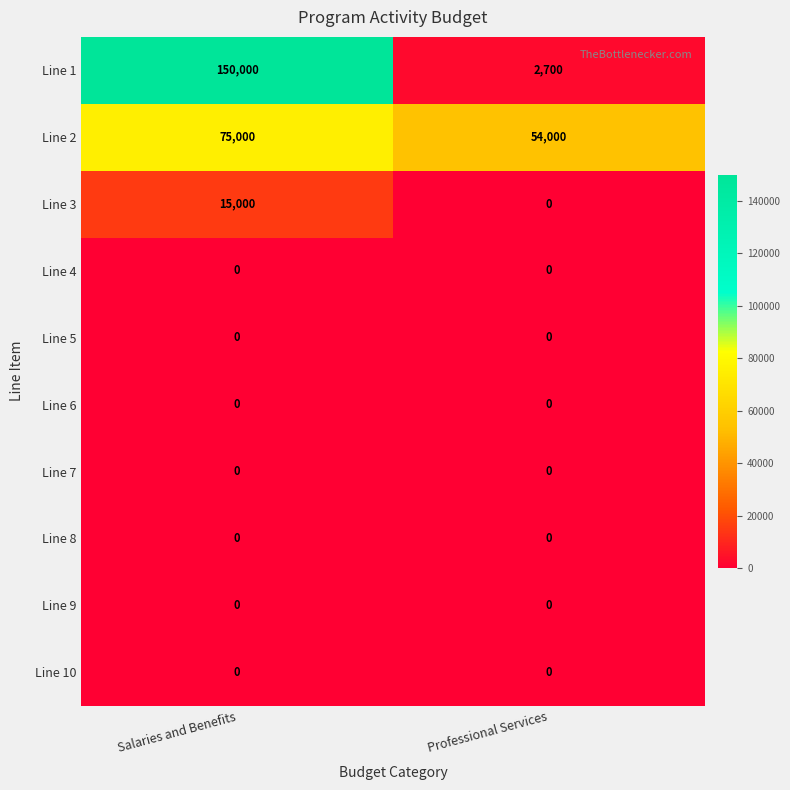

Count the number of data series in this chart.

10